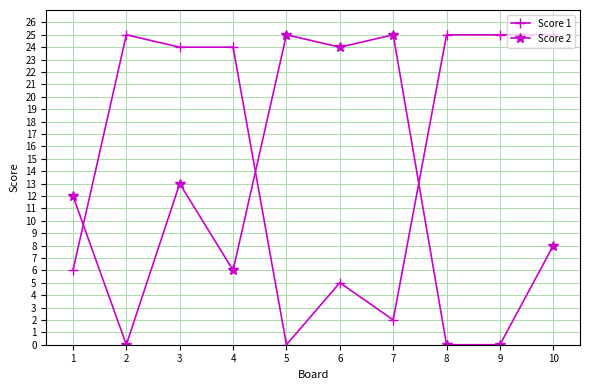

True or false: Score 2 has a value of 5 at 3.

False